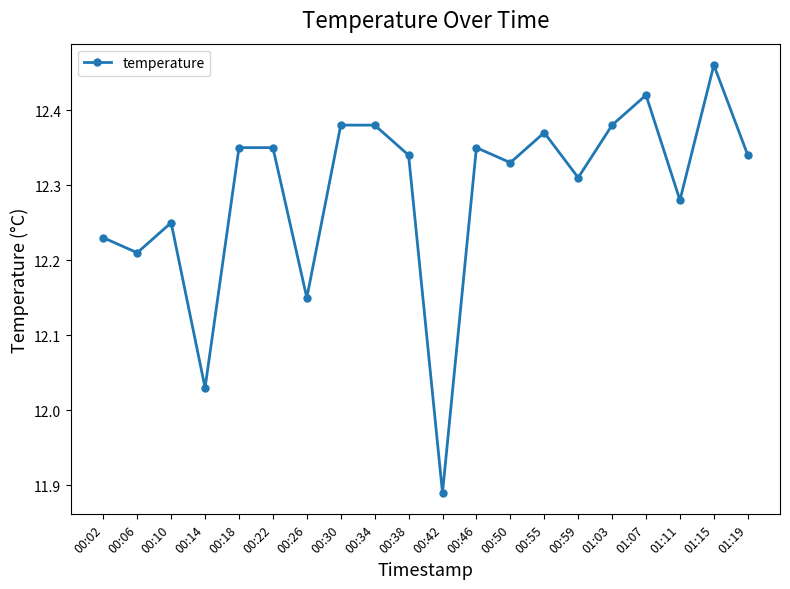

At which category does the data reach its first local valley?

00:06